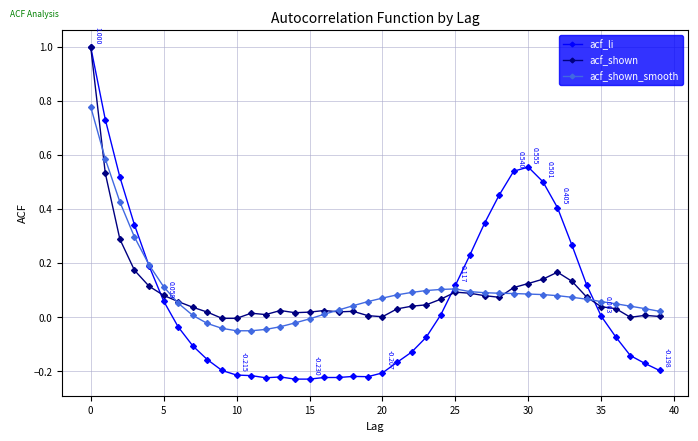

Which series has the largest range (max minus min)?

acf_li